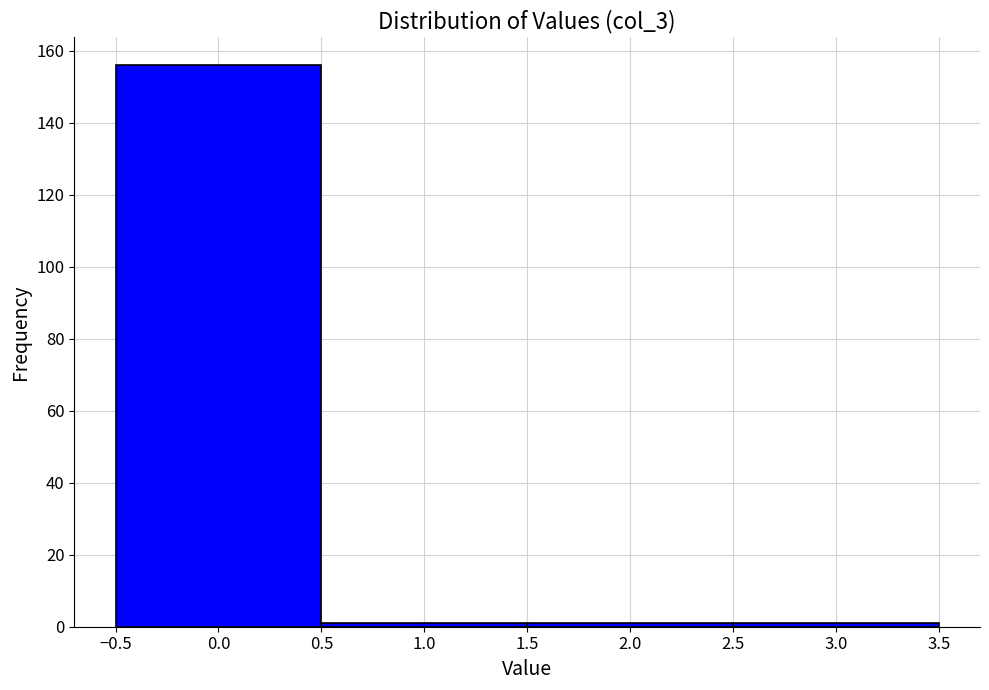

Reading left to right, list every bar in this chart as the range it spans on the x-axis followed by its height. The values are not printed on the chart, so give them approximately, as read against the axis.

-0.5 to 0.5: 156
0.5 to 1.5: under 2
1.5 to 2.5: under 2
2.5 to 3.5: under 2